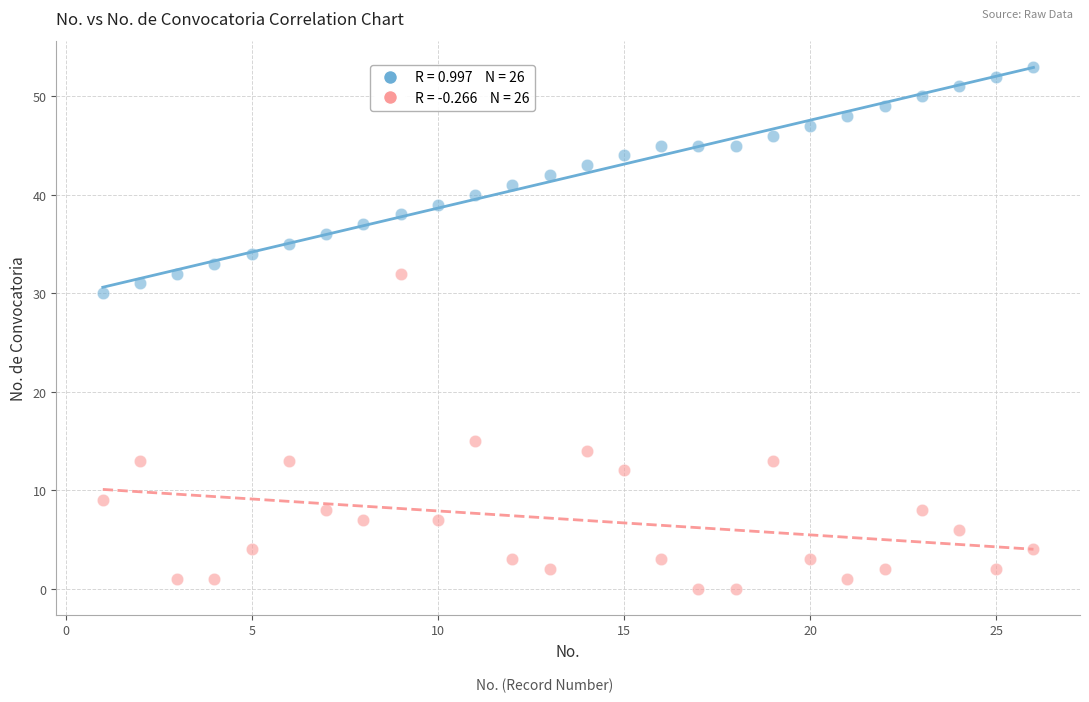

Across all data points, what is the range of Y values (max minus min)?

53